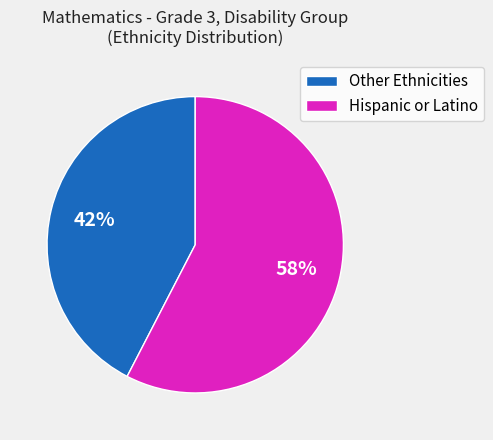

Count the number of slices in the pie.

2